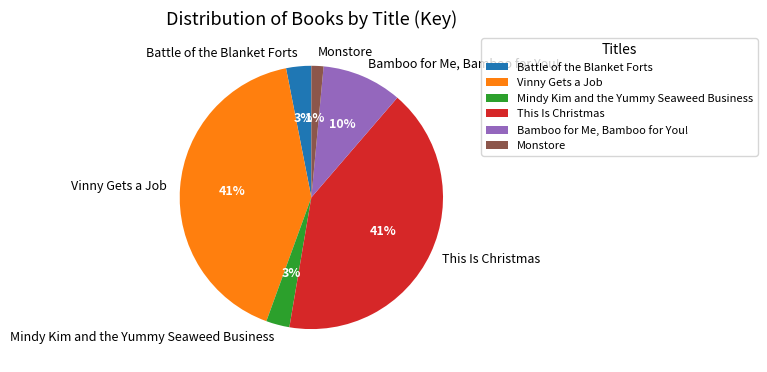

To the nearest percent, what portion does Battle of the Blanket Forts represent?

3%